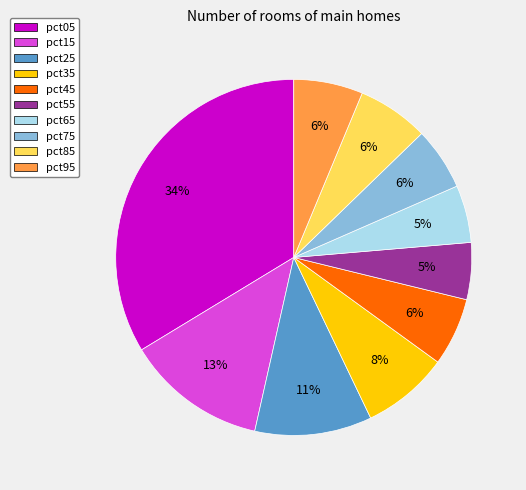

What is the largest slice in the pie chart?

pct05